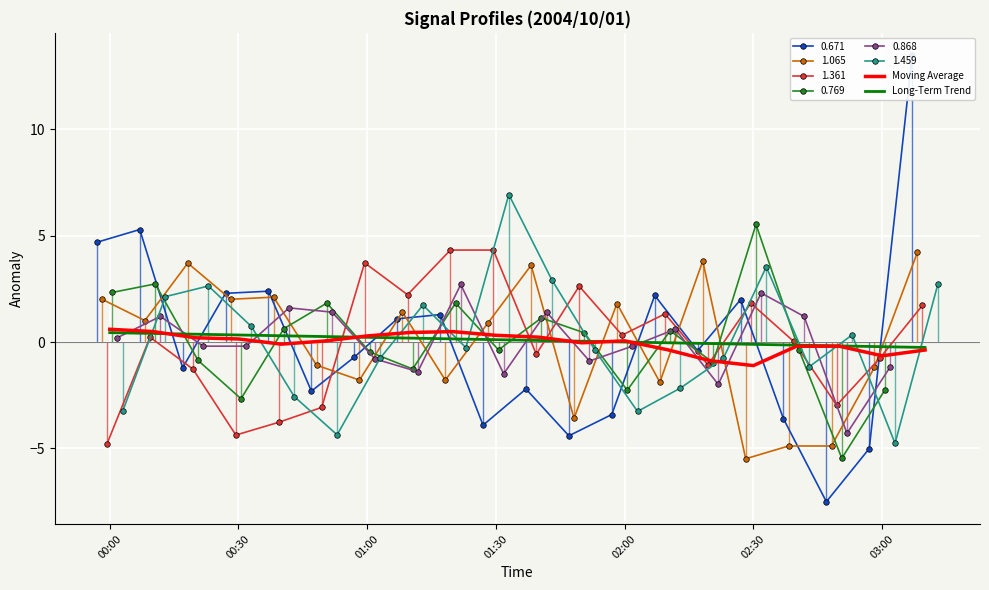

What position from the right is 11?

9